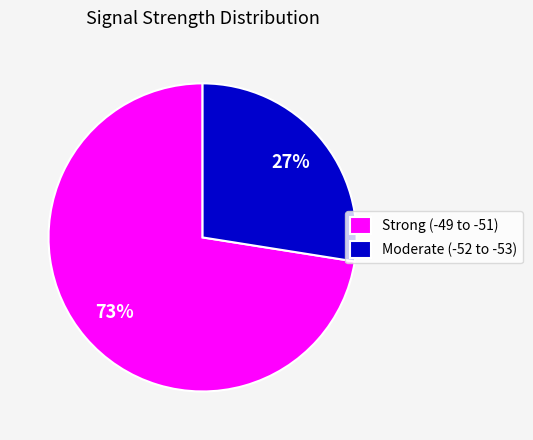

To the nearest percent, what is the combined percentage of Strong (-49 to -51) and Moderate (-52 to -53)?

100%